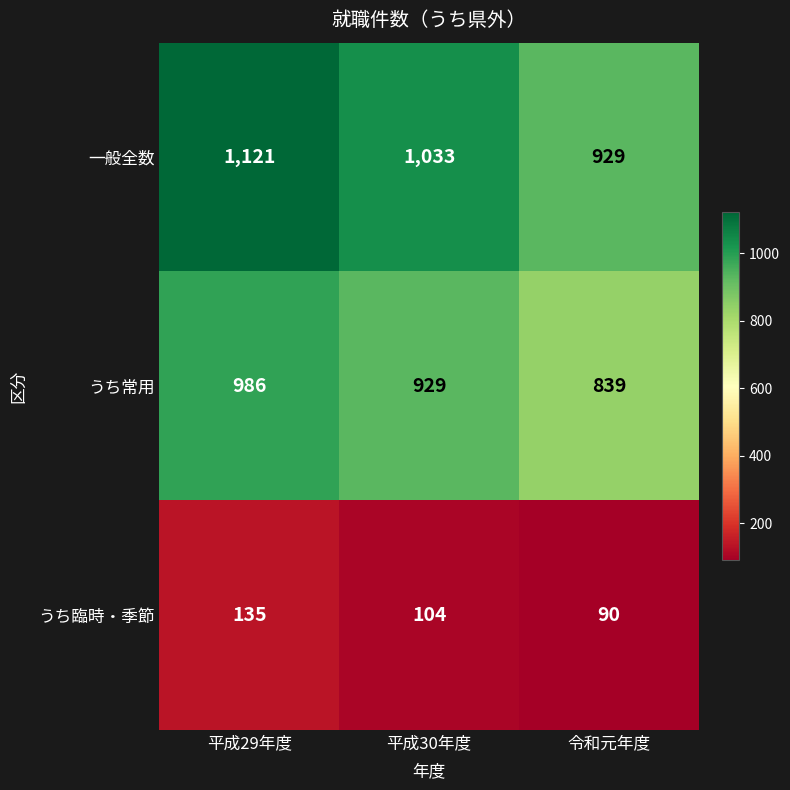

At which label does うち常用 first exceed 929?

平成29年度